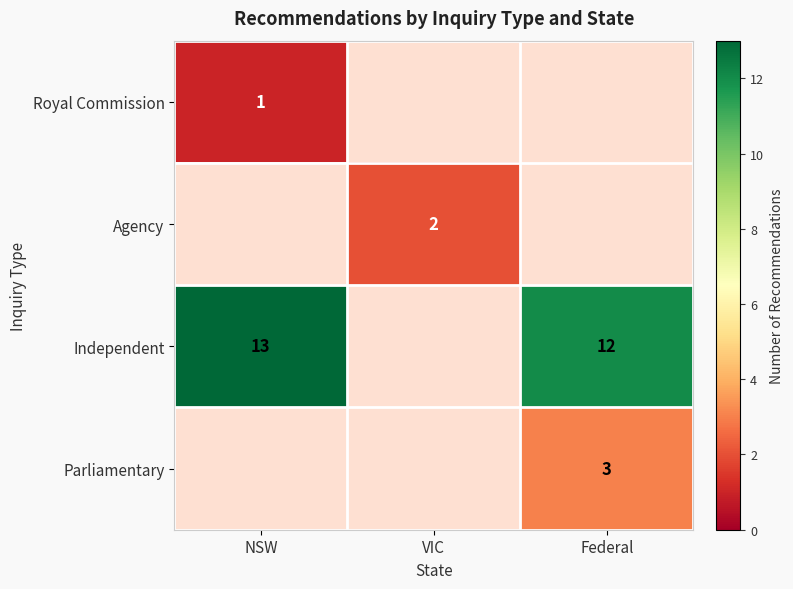

What is the difference between the highest and lowest values at NSW?

12.0